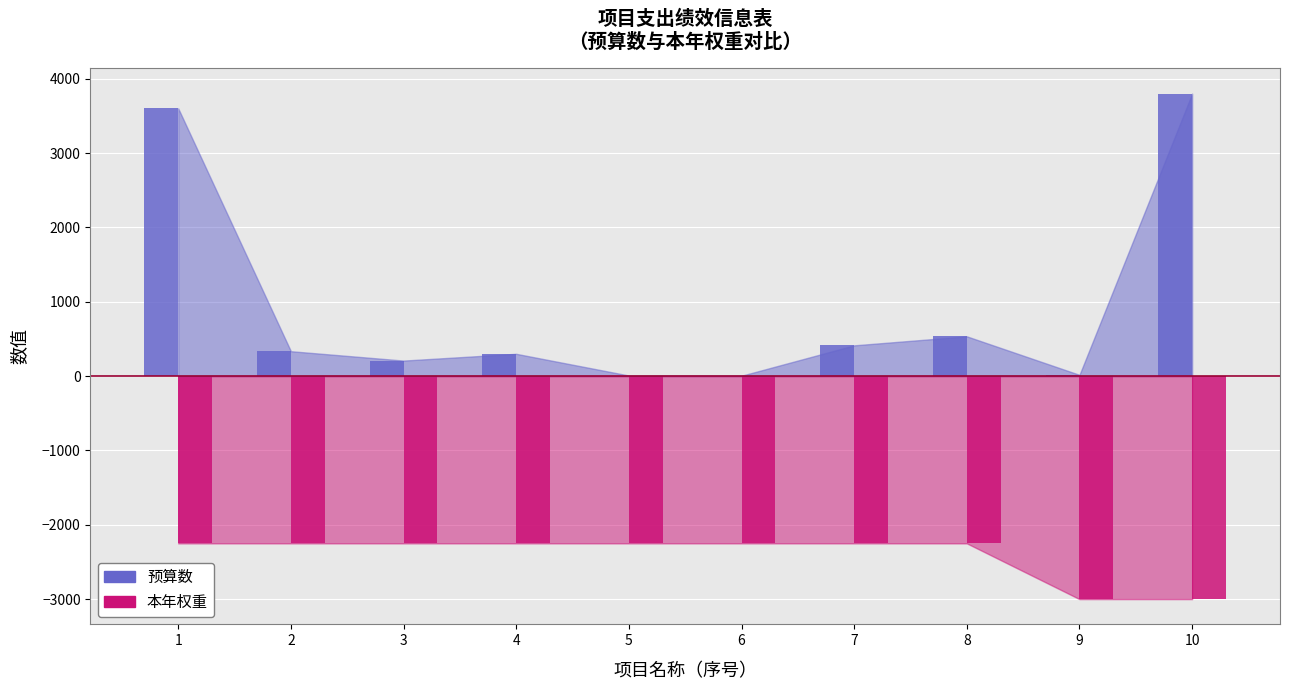

Is the value of 本年权重 at 公务员医疗补助 greater than the value of 预算数 at 其他公用支出?

Yes